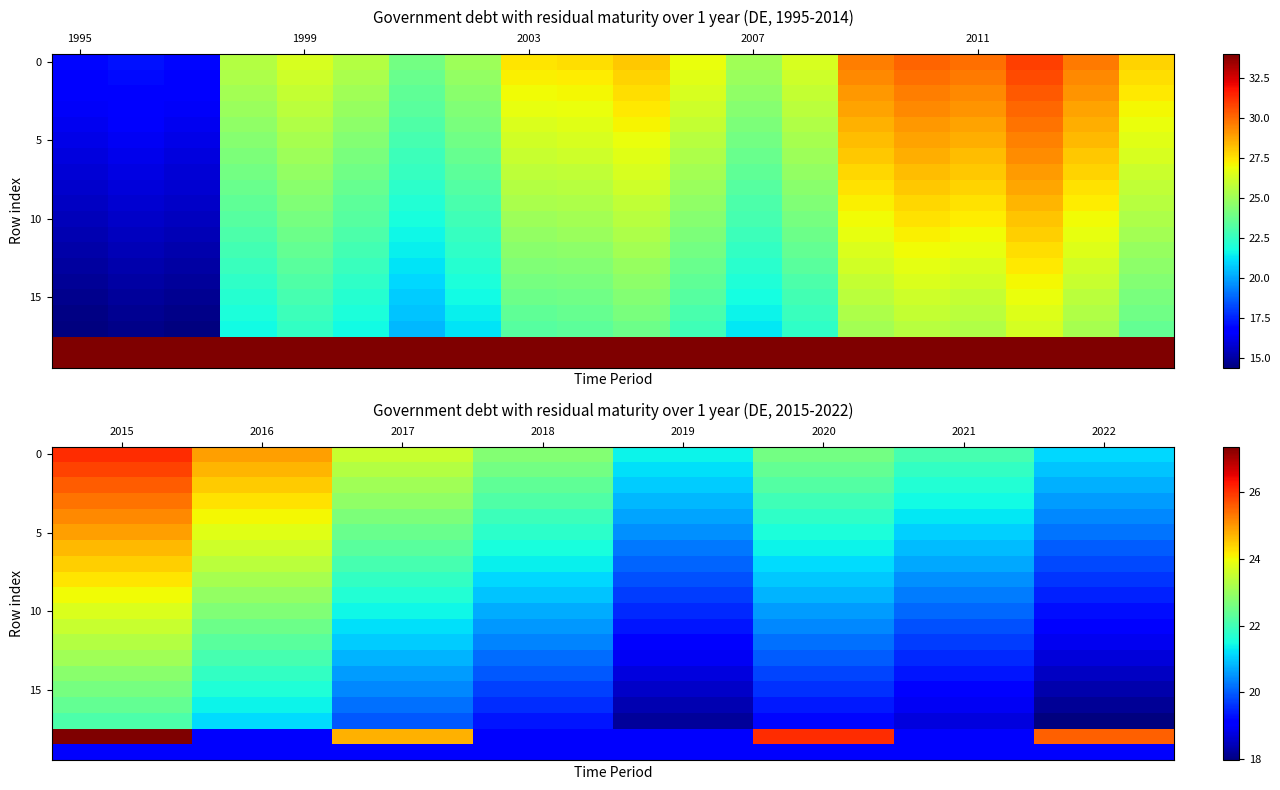

What is the total value across all series at 2015?

480.2